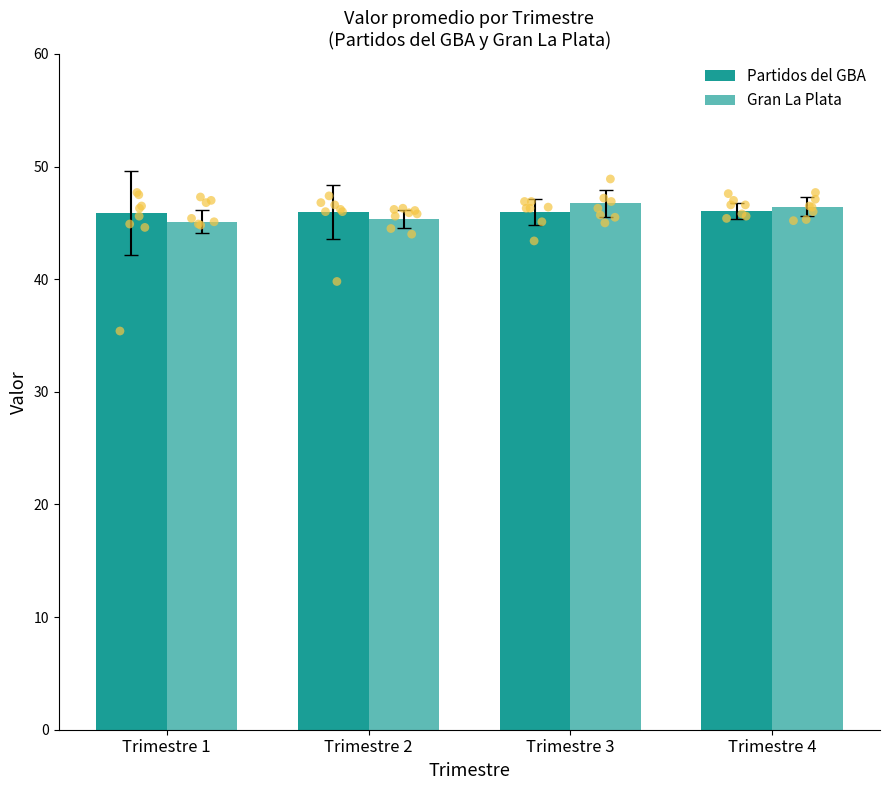

Which series contains the highest Y value?

Gran La Plata